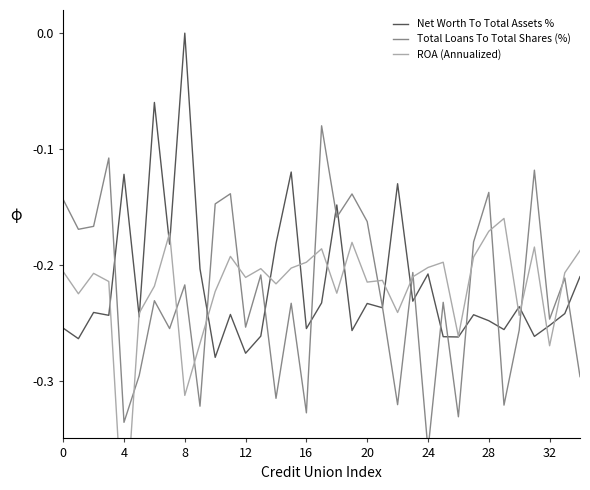

Which category has the highest value in the Net Worth To Total Assets % series?

8